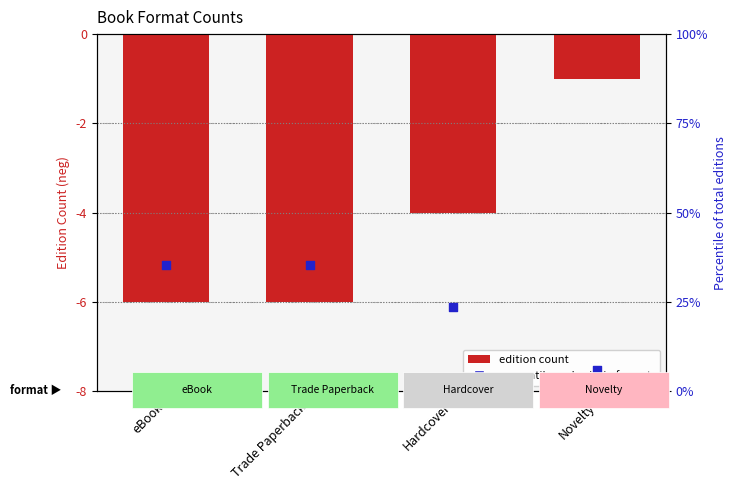

At how many categories does at least one series exceed 3?

4